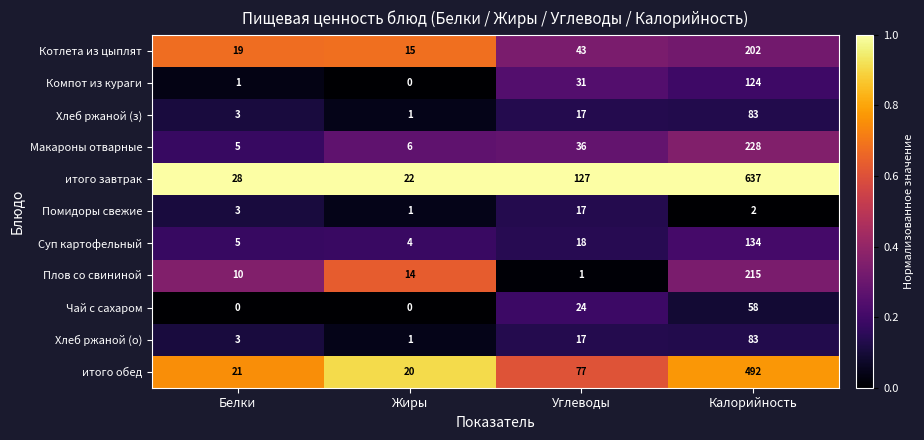

At which category is the sum across all series the highest?

Калорийность